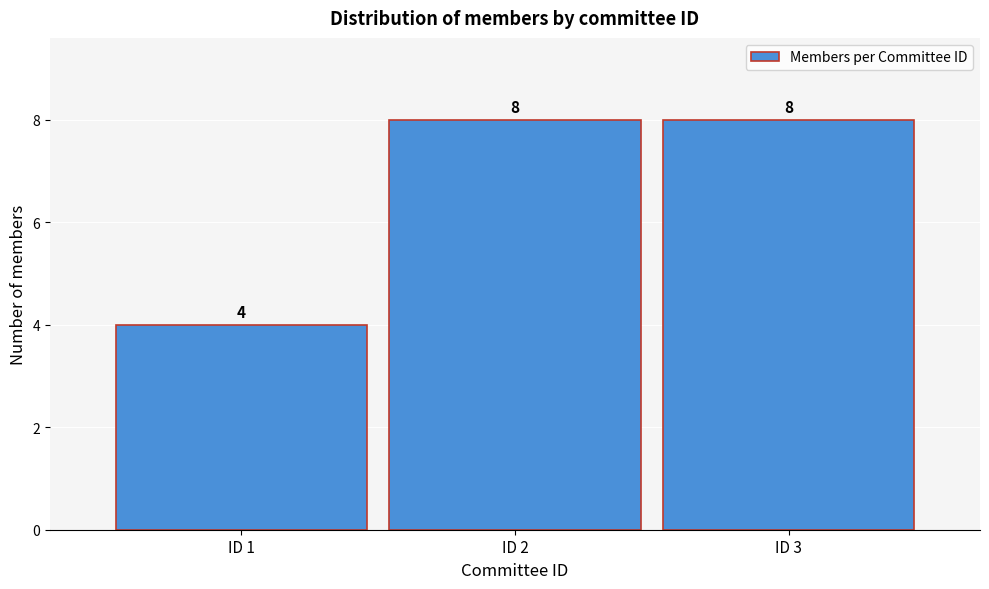

Reading left to right, transcribe this chart: for each bar, give the range it covers on the x-axis and its height.

0.5 to 1.5: 4
1.5 to 2.5: 8
2.5 to 3.5: 8